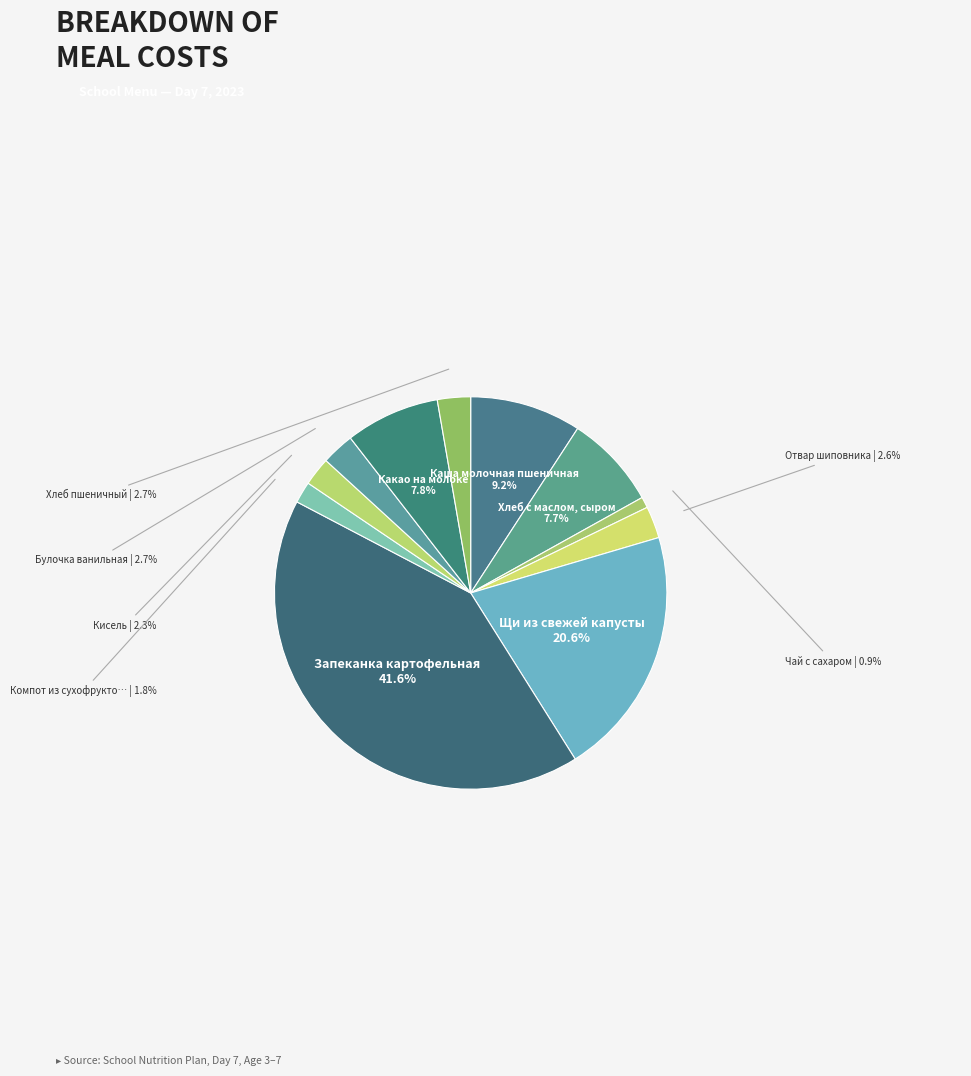

Count the number of slices in the pie.

11